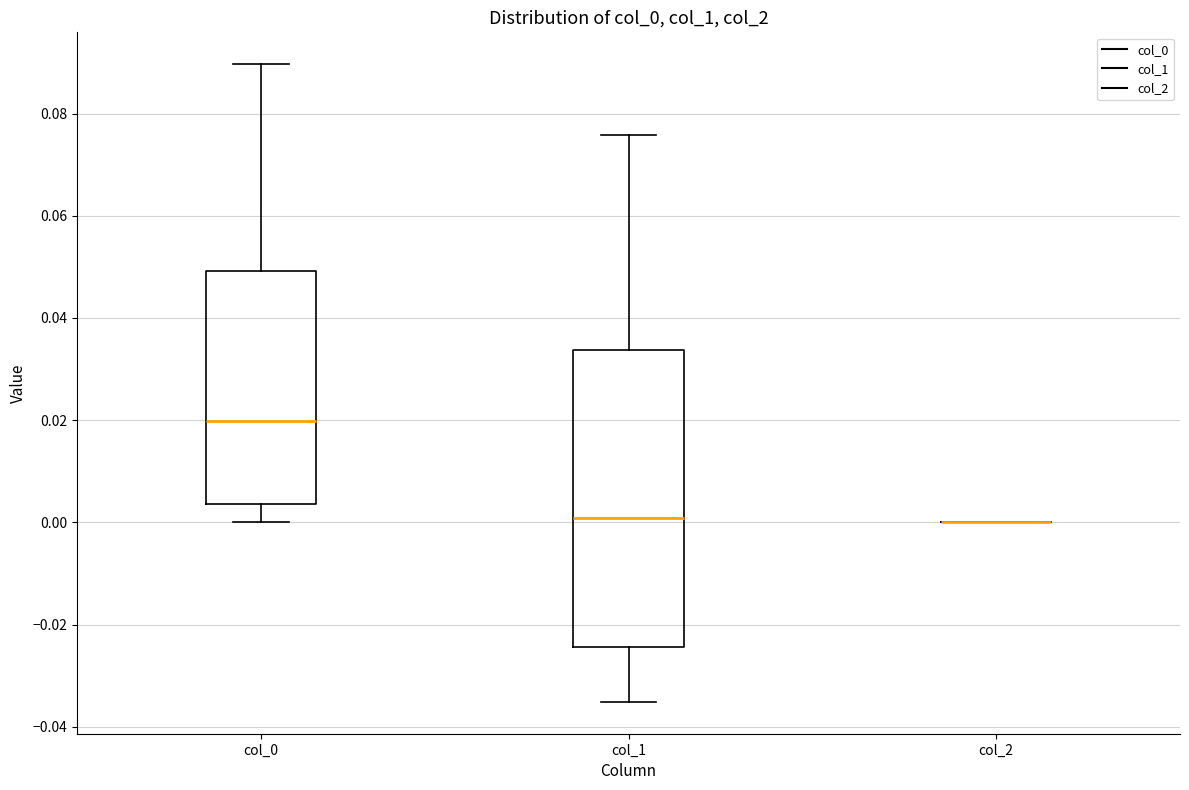

Reading left to right, read every box against the y-axis: the position of its median line, the range the box covers, and the ends of its whiskers. The values are not printed on the chart, so give them approximately, as read against the axis.

col_0: median 0.020, box 0.004 to 0.050, whiskers 0.000 to 0.090
col_1: median 0.000, box -0.024 to 0.034, whiskers -0.036 to 0.076
col_2: box collapsed to a line at 0.000, whiskers 0.000 to 0.000